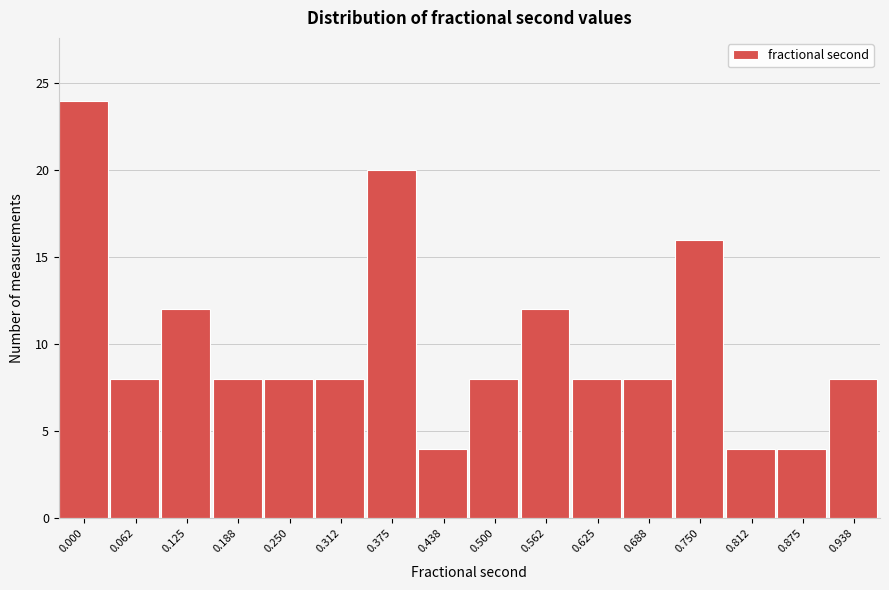

Reading left to right, extract all data points from this chart.

0.000=24	0.062=8	0.125=12	0.188=8	0.250=8	0.312=8	0.375=20	0.438=4	0.500=8	0.562=12	0.625=8	0.688=8	0.750=16	0.812=4	0.875=4	0.938=8